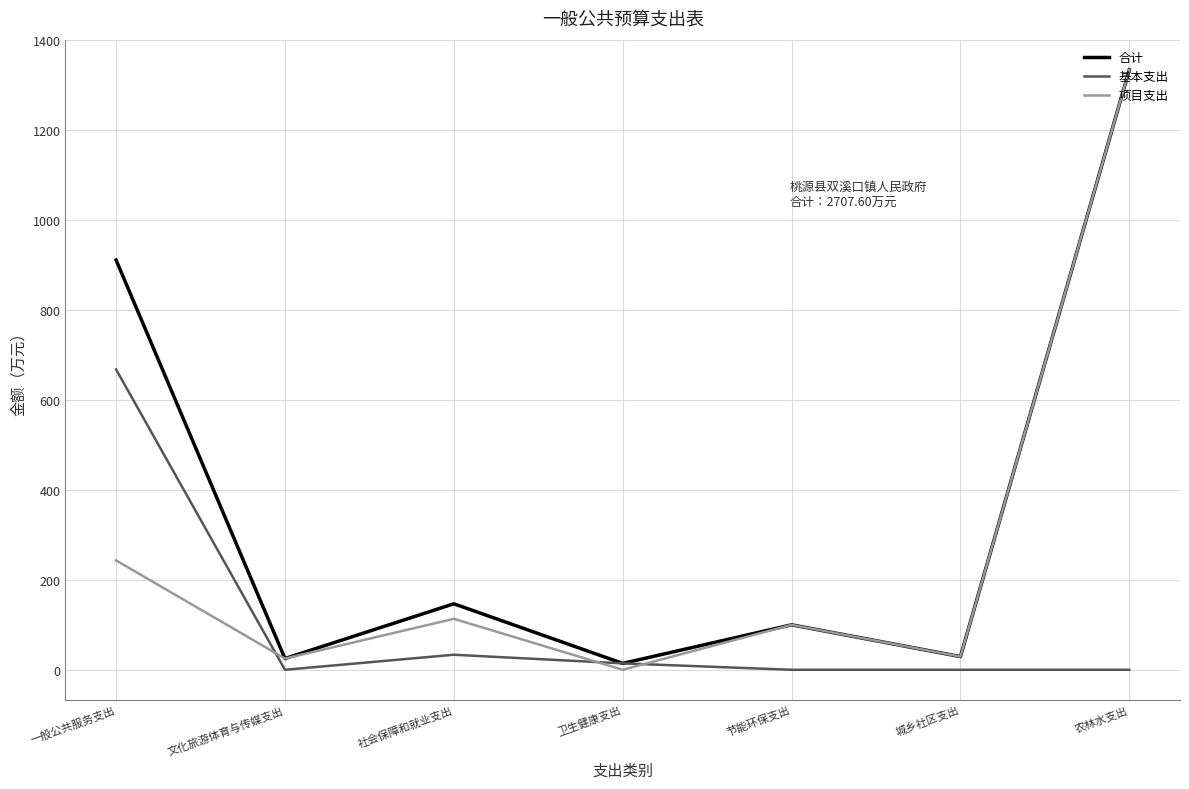

True or false: 基本支出 and 项目支出 intersect in this chart.

True